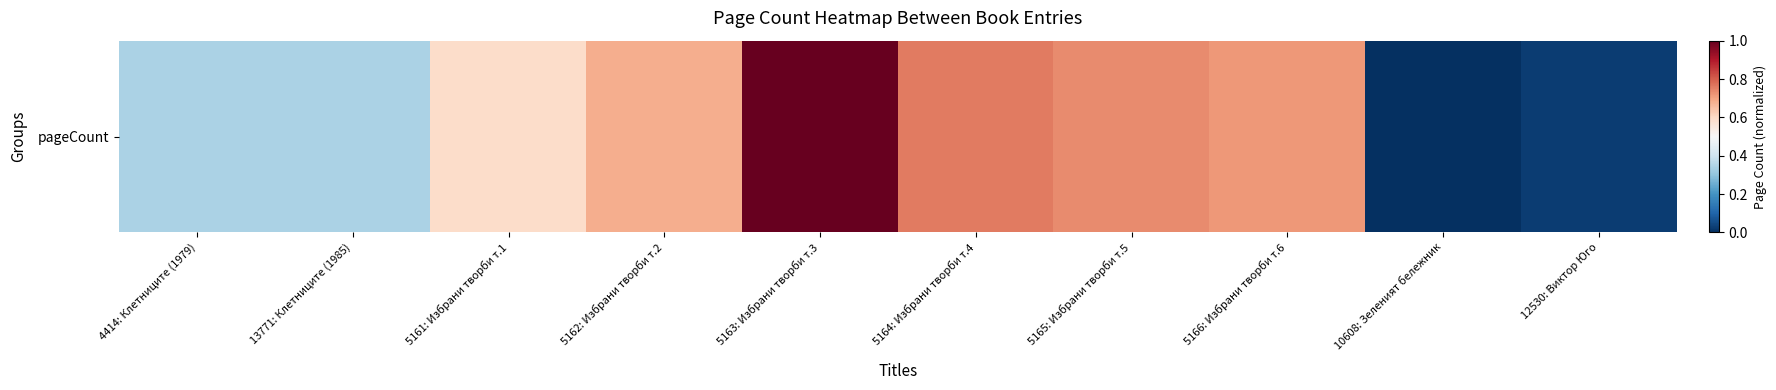

Which category has the lowest value across all series?

10608: Зеленият бележник